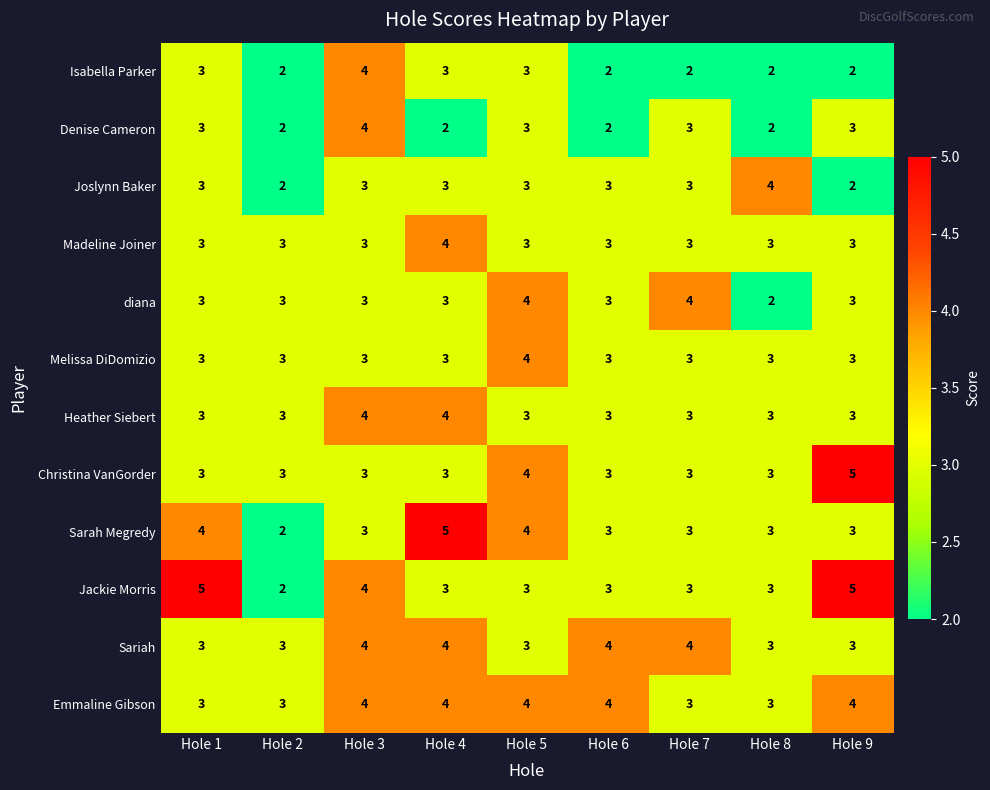

Count the number of categories in the chart.

9